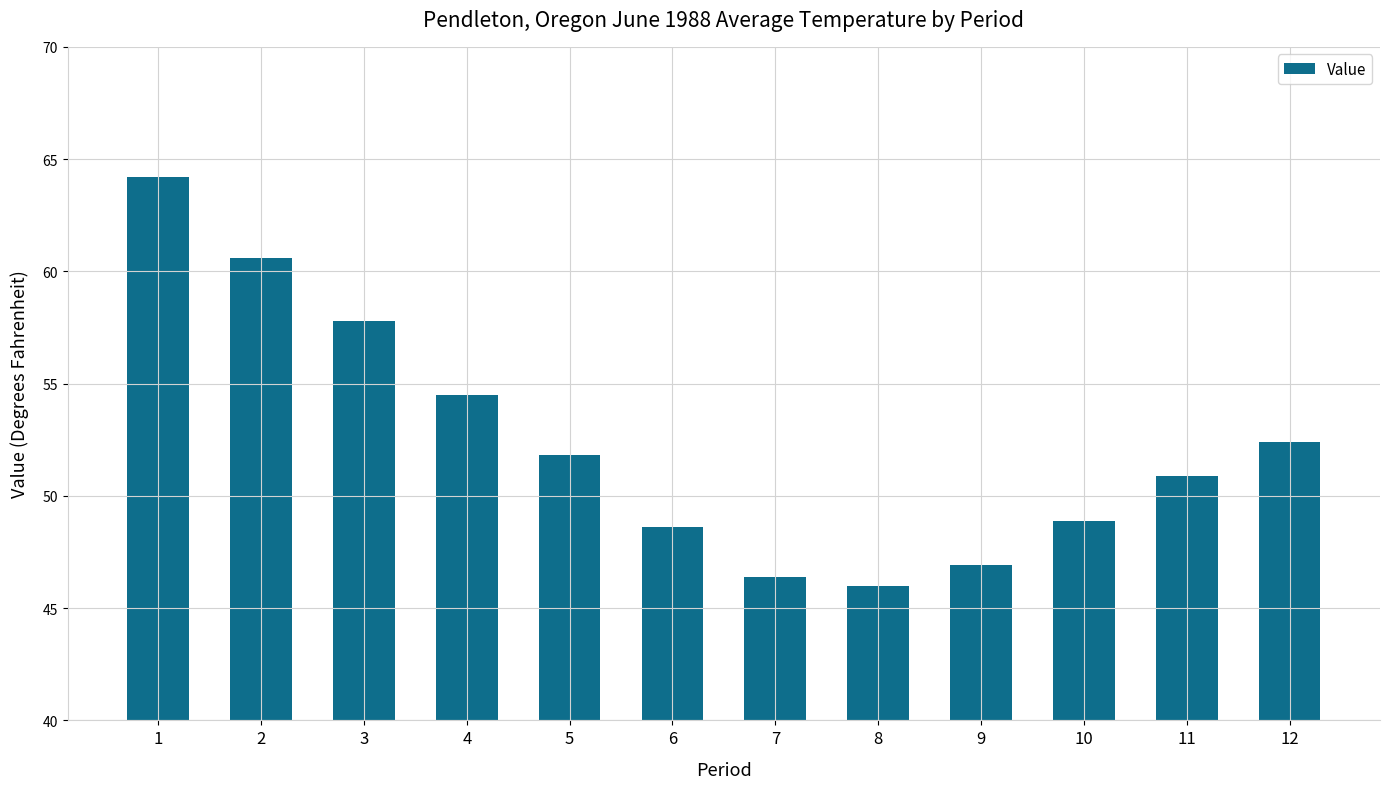

What is the average value?

52.4